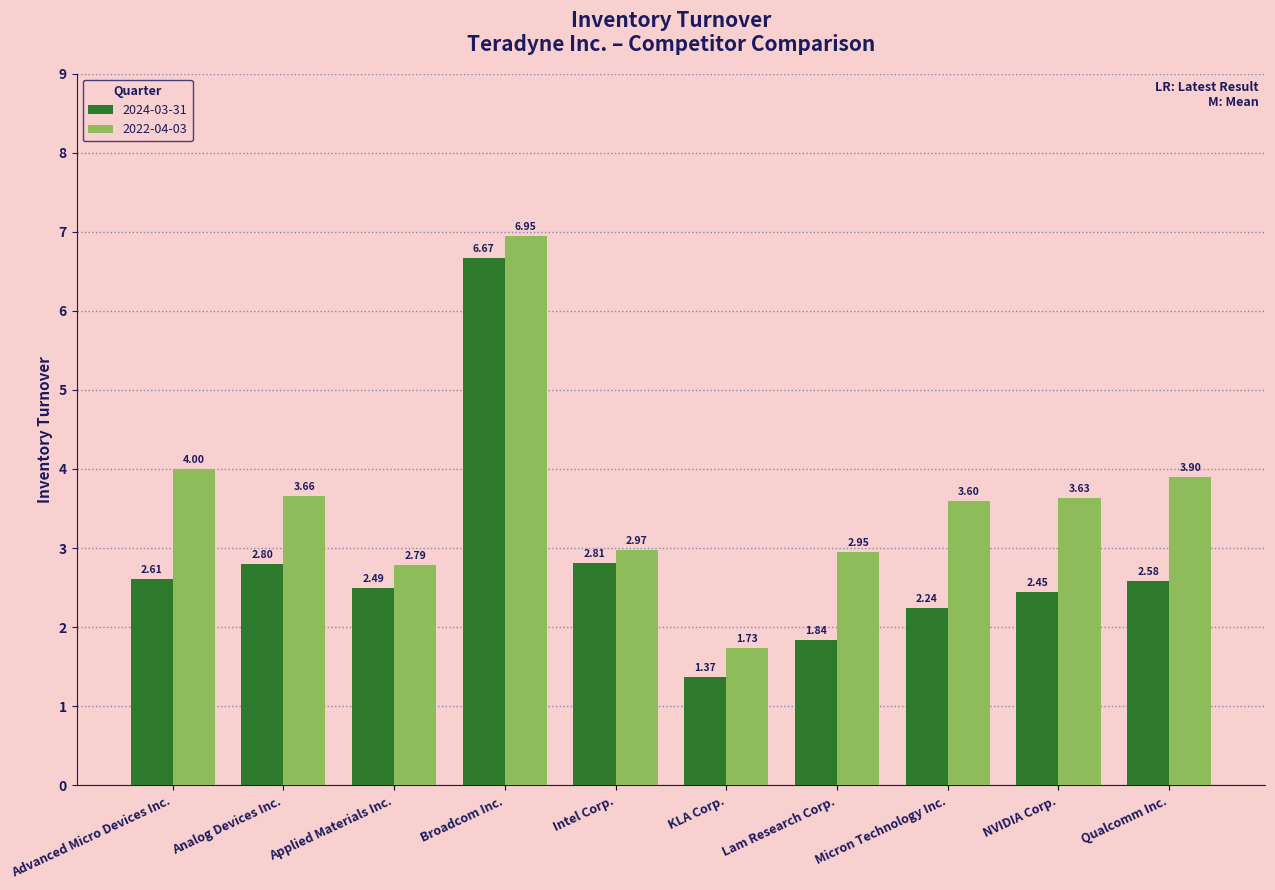

How many data points does each series have?

10